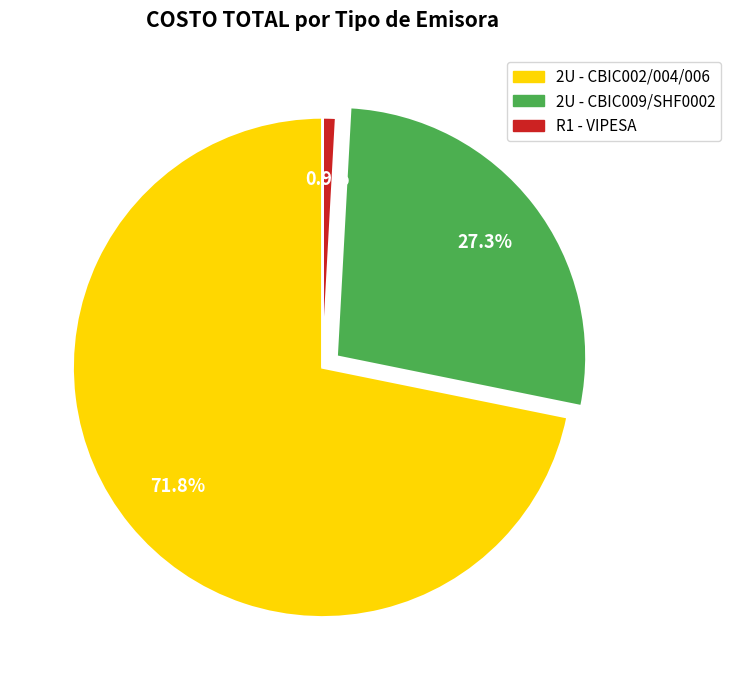

Does any single category account for the majority?

Yes